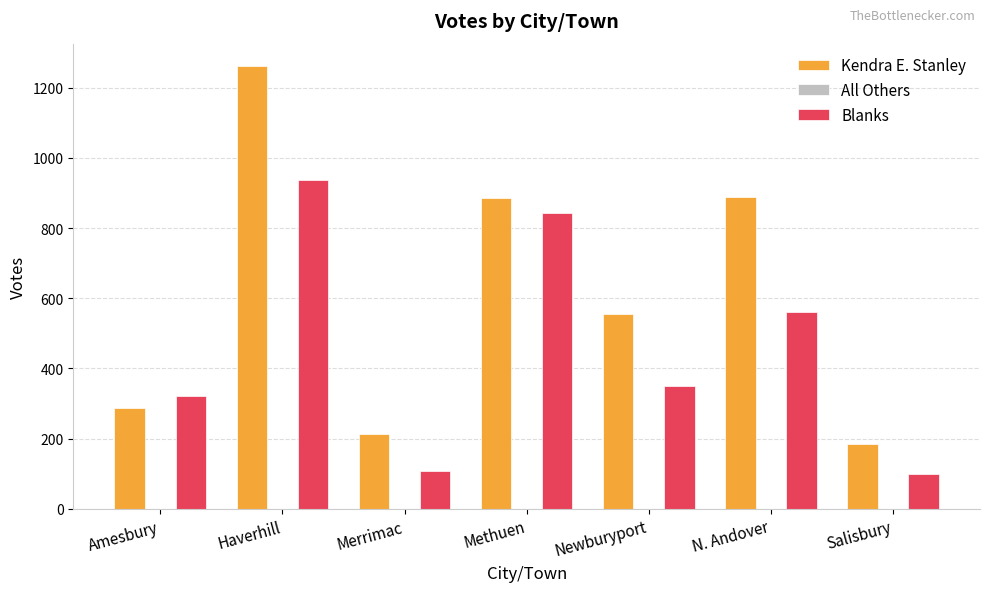

How many groups of bars are there?

7